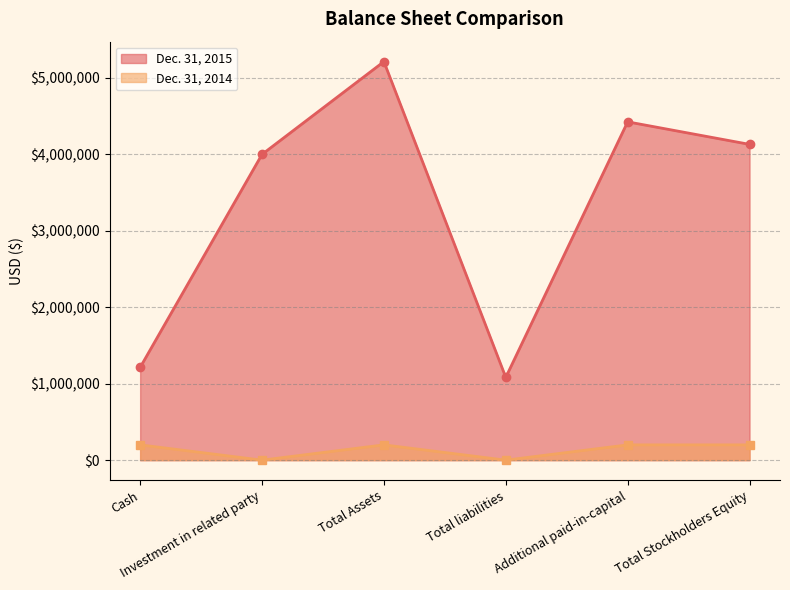

Where is the first local minimum for Dec. 31, 2015?

Total liabilities